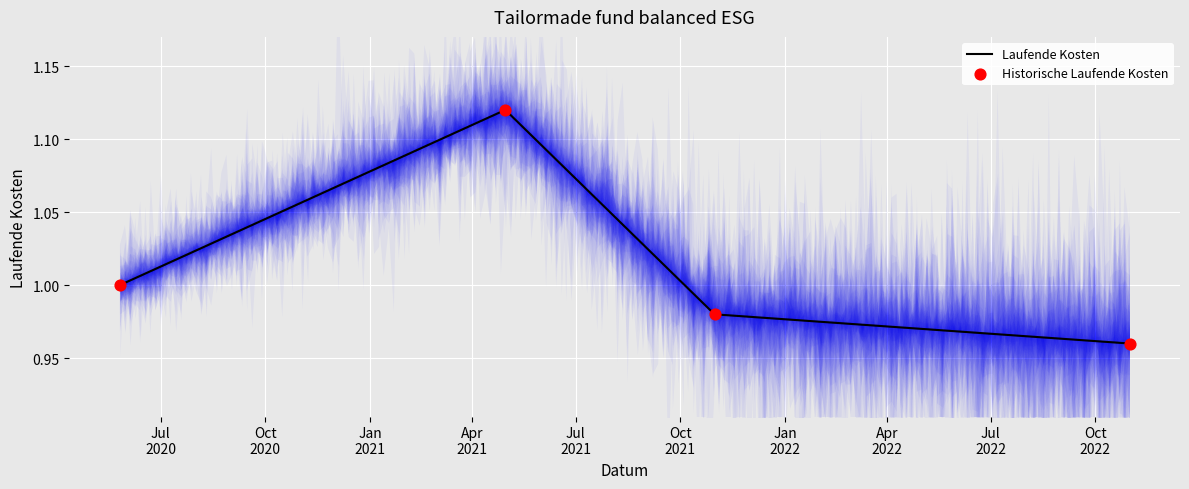

Which series contains the highest Y value?

Laufende Kosten